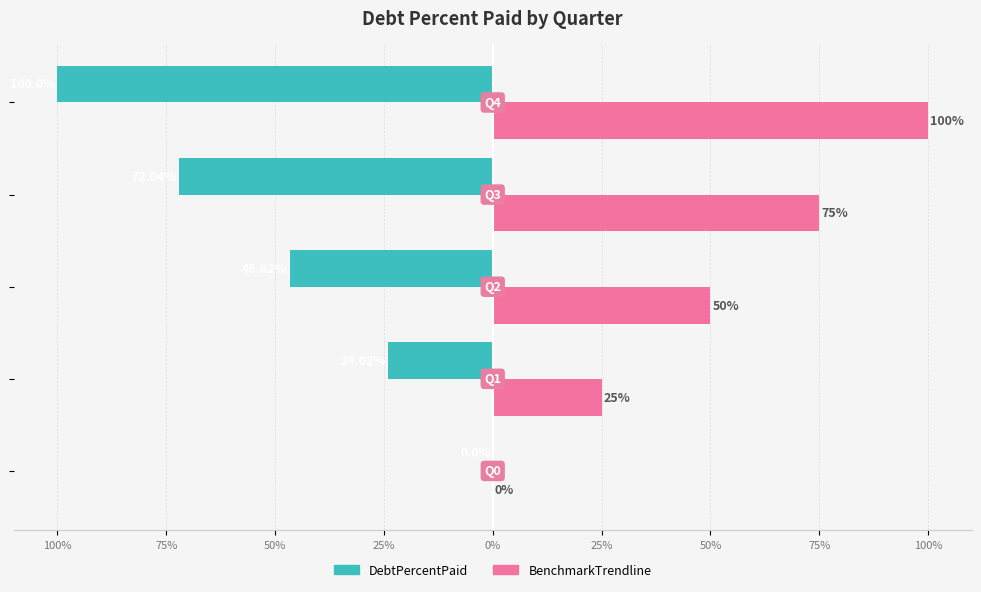

What are all the series names shown in the legend?

DebtPercentPaid, BenchmarkTrendline